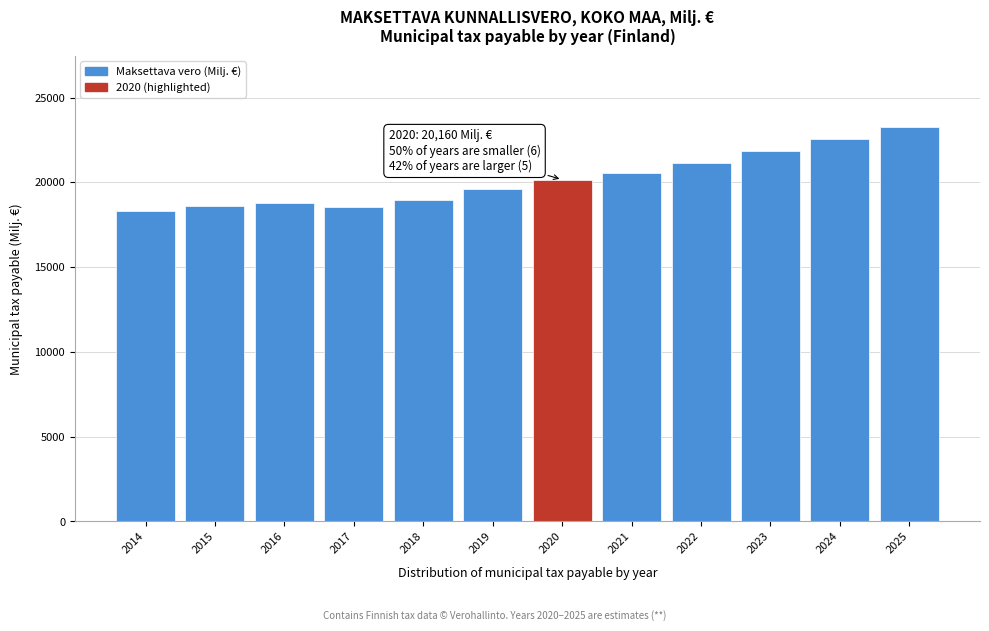

The value at 2021 is 14330.9. True or false?

False